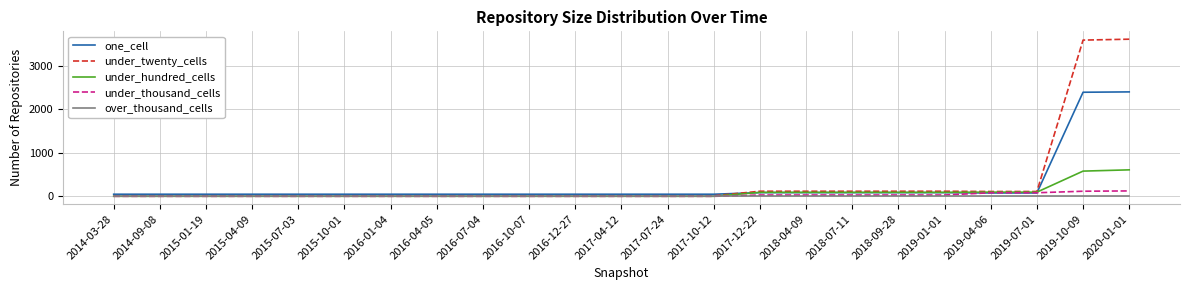

Which series has the largest total across all categories?

under_twenty_cells